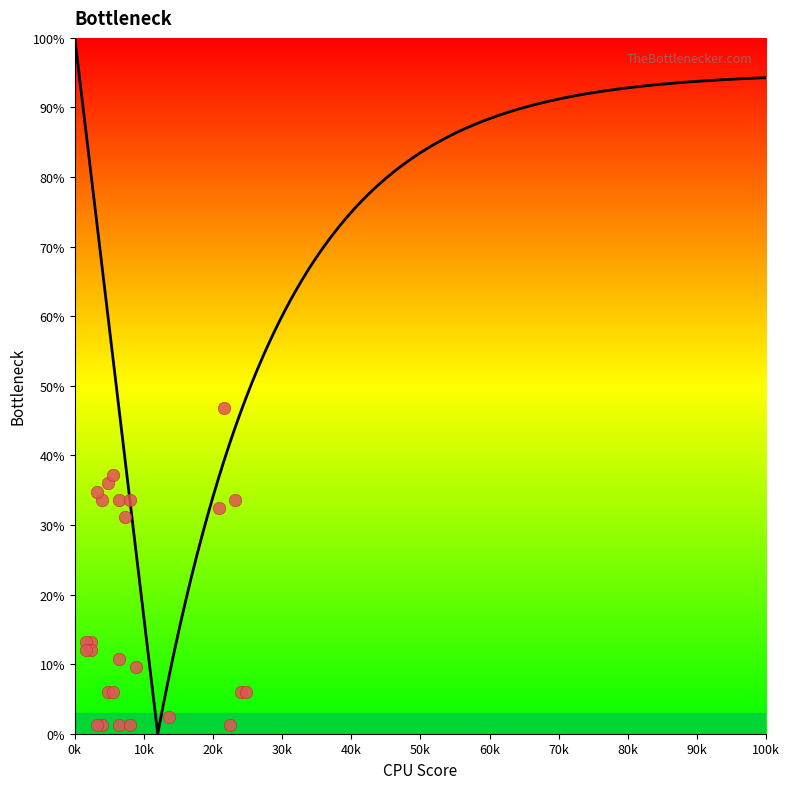

What Y value in the scatter plot is closest to 24?

31.2